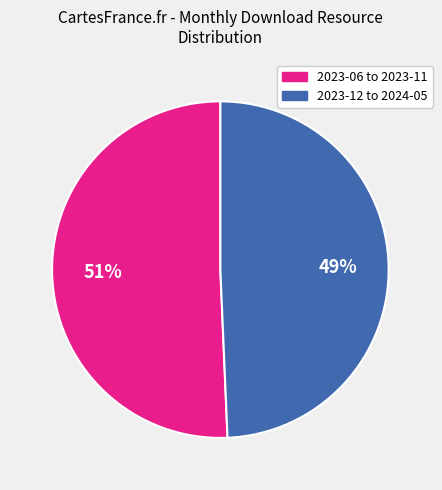

What is the largest slice in the pie chart?

2023-06 to 2023-11